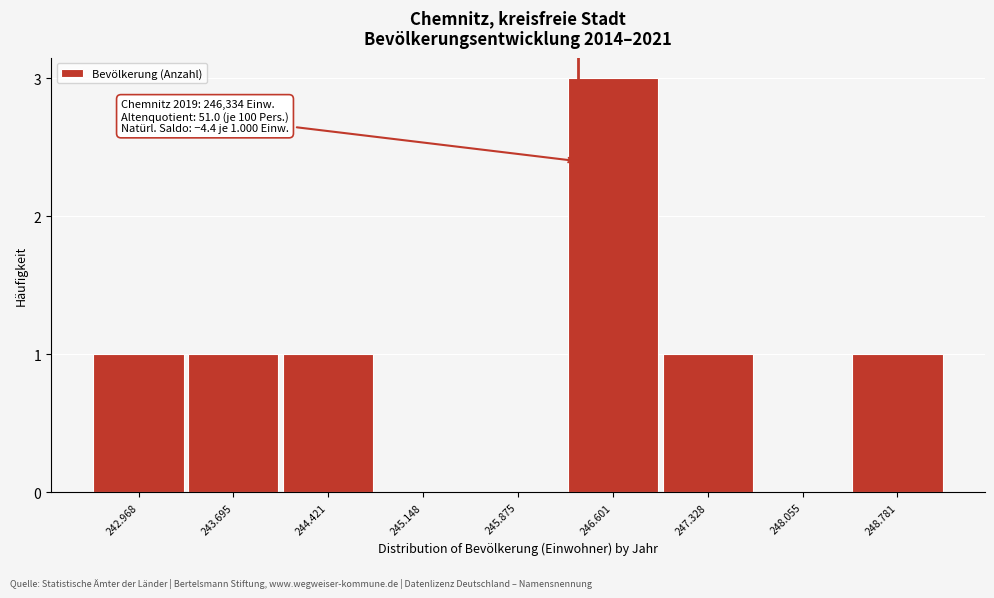

Reading right to left, extract all data points from this chart.

248.781=1	248.055=0	247.328=1	246.601=3	245.875=0	245.148=0	244.421=1	243.695=1	242.968=1